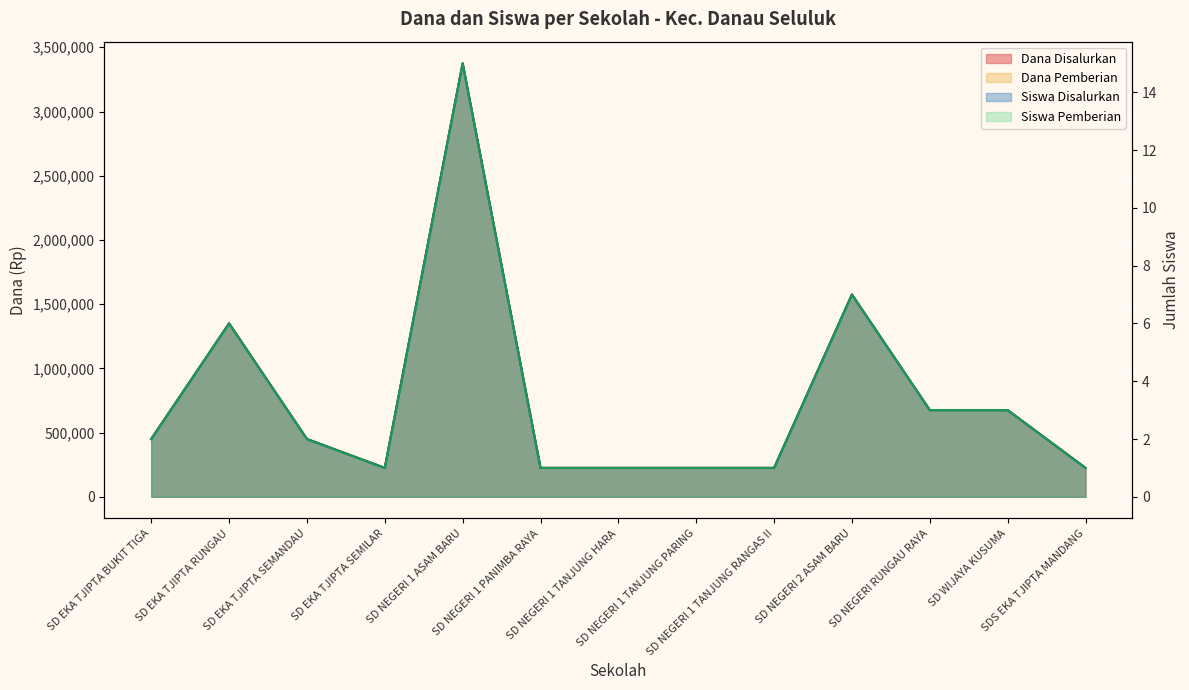

Is it true that Dana Disalurkan equals 2 at SD EKA TJIPTA SEMILAR?

False